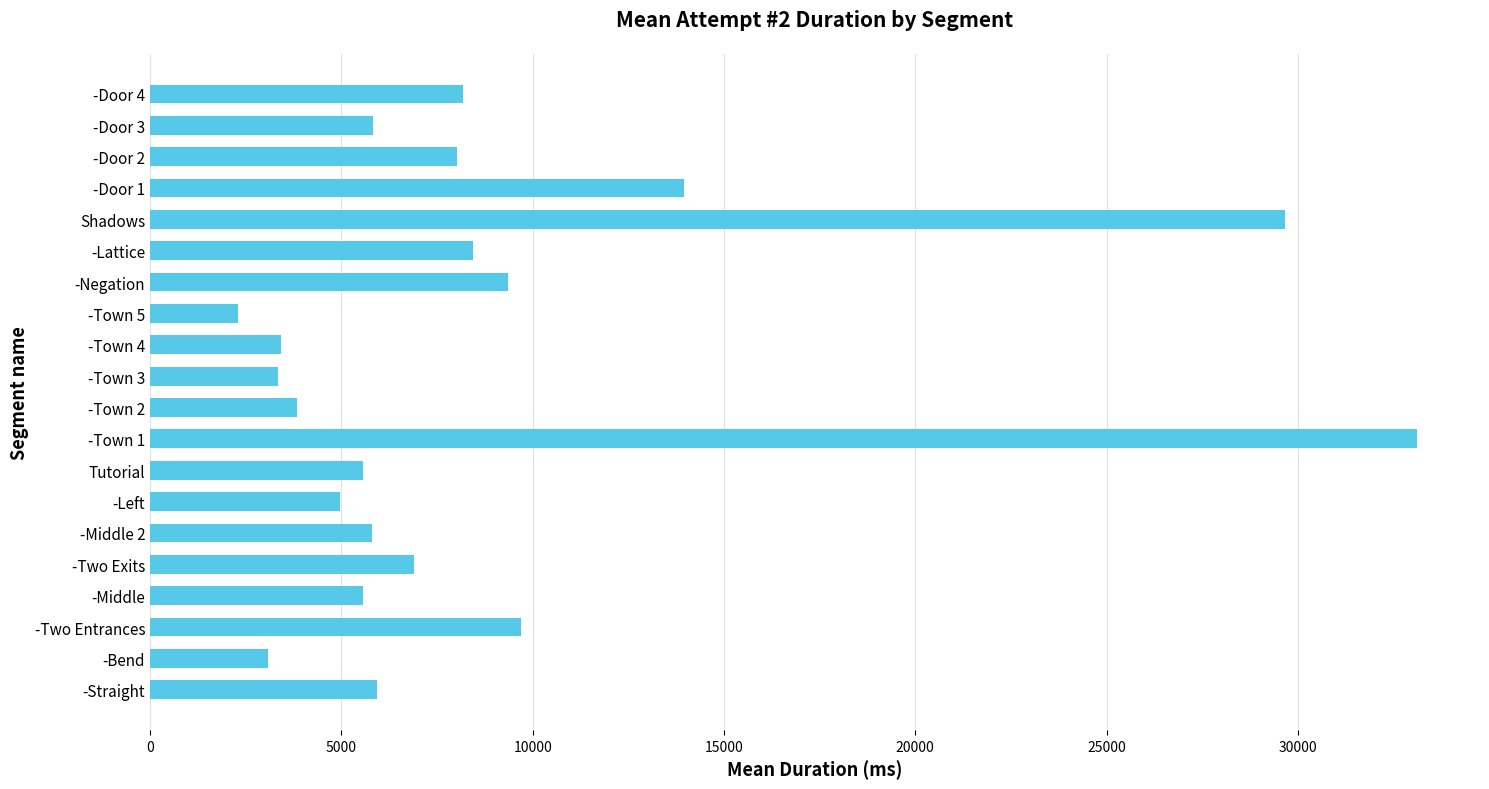

What is the minimum value shown in the chart?

2295